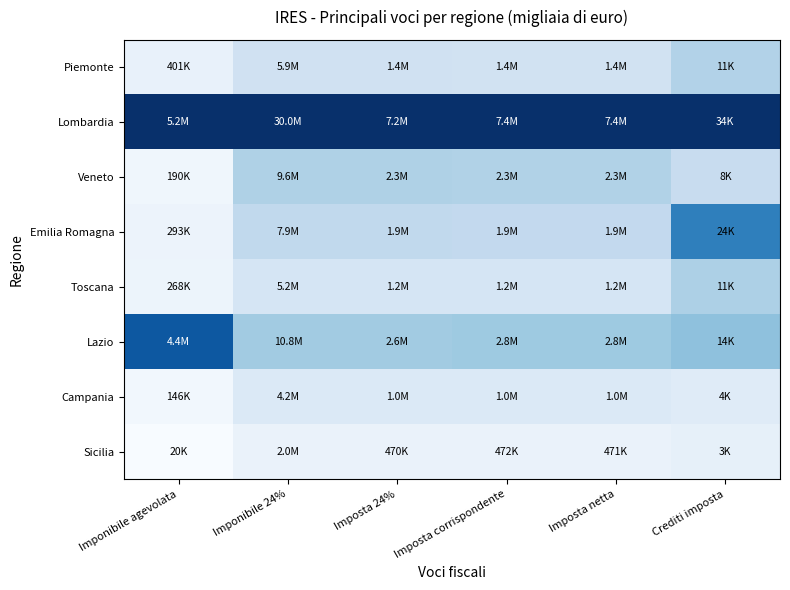

Reading left to right, extract all data points from this chart.

Piemonte: Imponibile agevolata=0.1	Imponibile 24%=0.2	Imposta 24%=0.2	Imposta corrispondente=0.2	Imposta netta=0.2	Crediti imposta=0.3
Lombardia: Imponibile agevolata=1.0	Imponibile 24%=1.0	Imposta 24%=1.0	Imposta corrispondente=1.0	Imposta netta=1.0	Crediti imposta=1.0
Veneto: Imponibile agevolata=0.0	Imponibile 24%=0.3	Imposta 24%=0.3	Imposta corrispondente=0.3	Imposta netta=0.3	Crediti imposta=0.2
Emilia Romagna: Imponibile agevolata=0.1	Imponibile 24%=0.3	Imposta 24%=0.3	Imposta corrispondente=0.3	Imposta netta=0.3	Crediti imposta=0.7
Toscana: Imponibile agevolata=0.1	Imponibile 24%=0.2	Imposta 24%=0.2	Imposta corrispondente=0.2	Imposta netta=0.2	Crediti imposta=0.3
Lazio: Imponibile agevolata=0.8	Imponibile 24%=0.4	Imposta 24%=0.4	Imposta corrispondente=0.4	Imposta netta=0.4	Crediti imposta=0.4
Campania: Imponibile agevolata=0.0	Imponibile 24%=0.1	Imposta 24%=0.1	Imposta corrispondente=0.1	Imposta netta=0.1	Crediti imposta=0.1
Sicilia: Imponibile agevolata=0.0	Imponibile 24%=0.1	Imposta 24%=0.1	Imposta corrispondente=0.1	Imposta netta=0.1	Crediti imposta=0.1